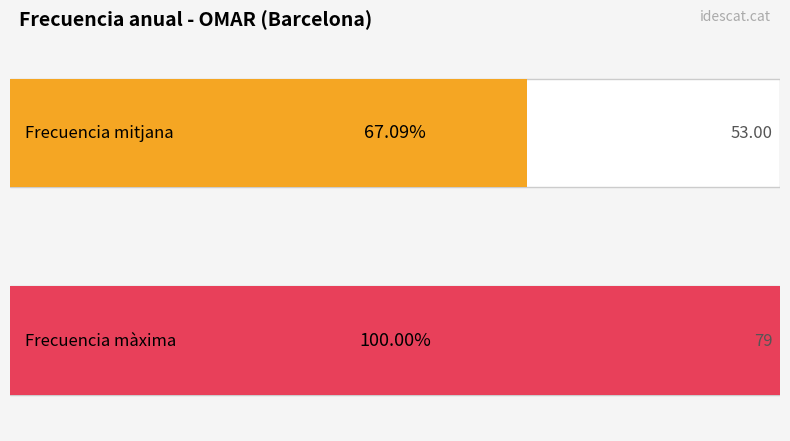

True or false: the data shows 95 at 2004.

False